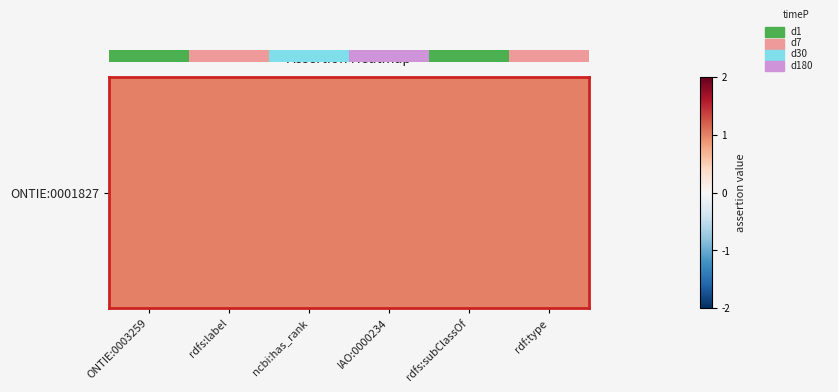

List the labels in order of value, largest first.

3, 2, 1, 5, 0, 4